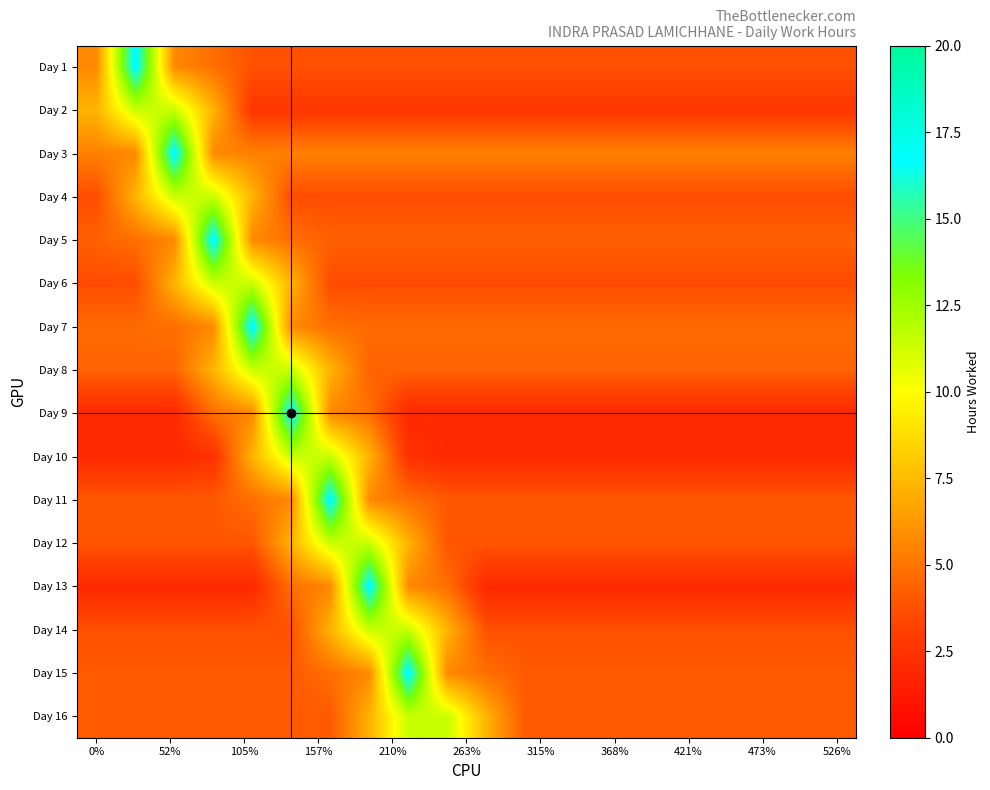

What is the minimum value shown in the chart?

2.0